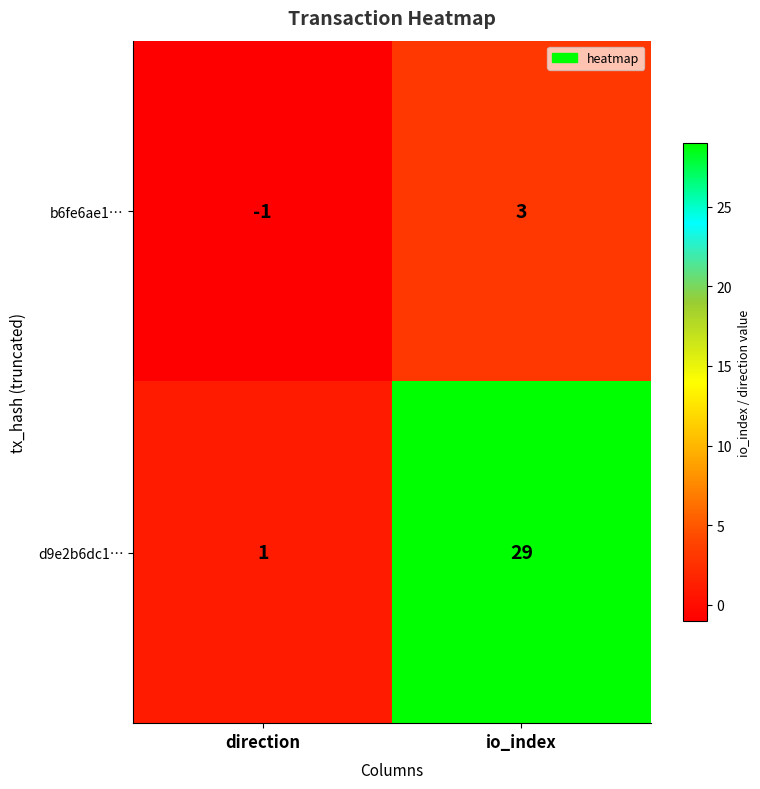

How many data points in d9e2b6dc1… are less than 29?

1